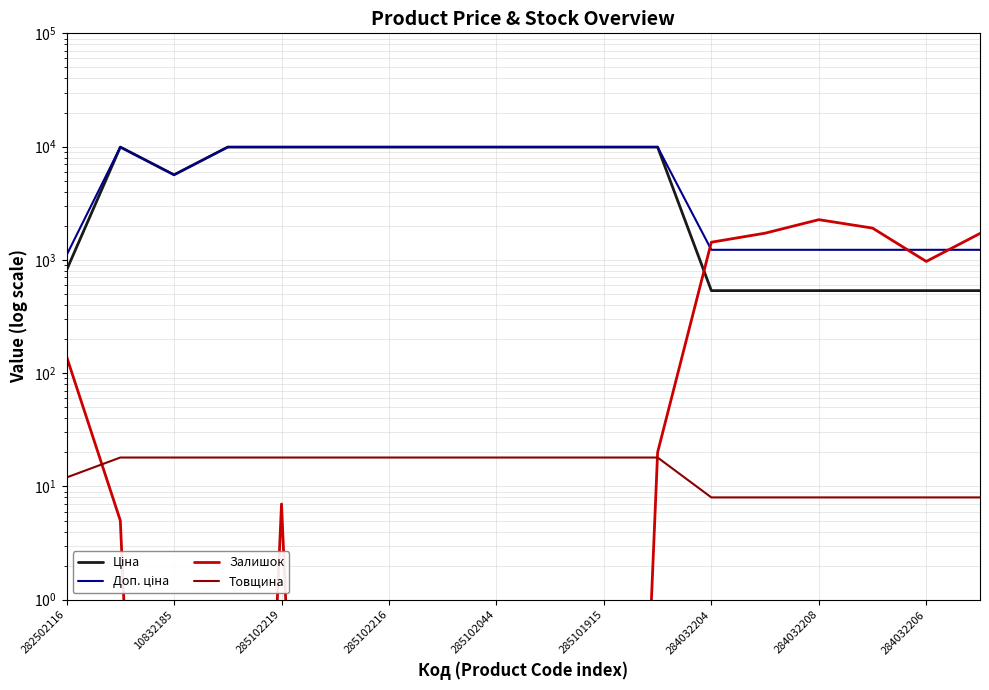

How many lines are shown in the chart?

4